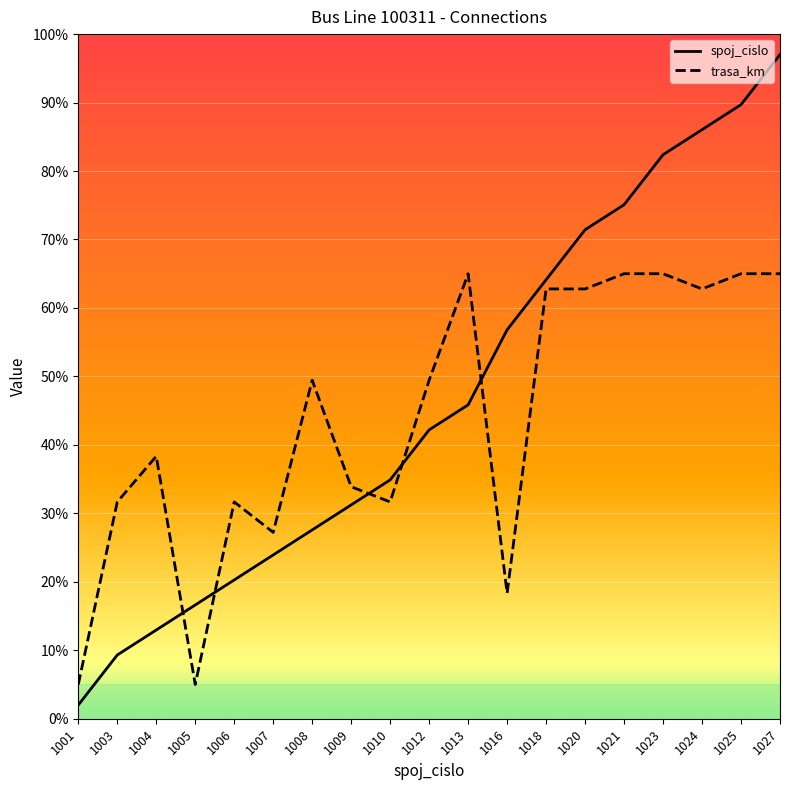

The trasa_km series shows 27.2 at 1007. True or false?

True